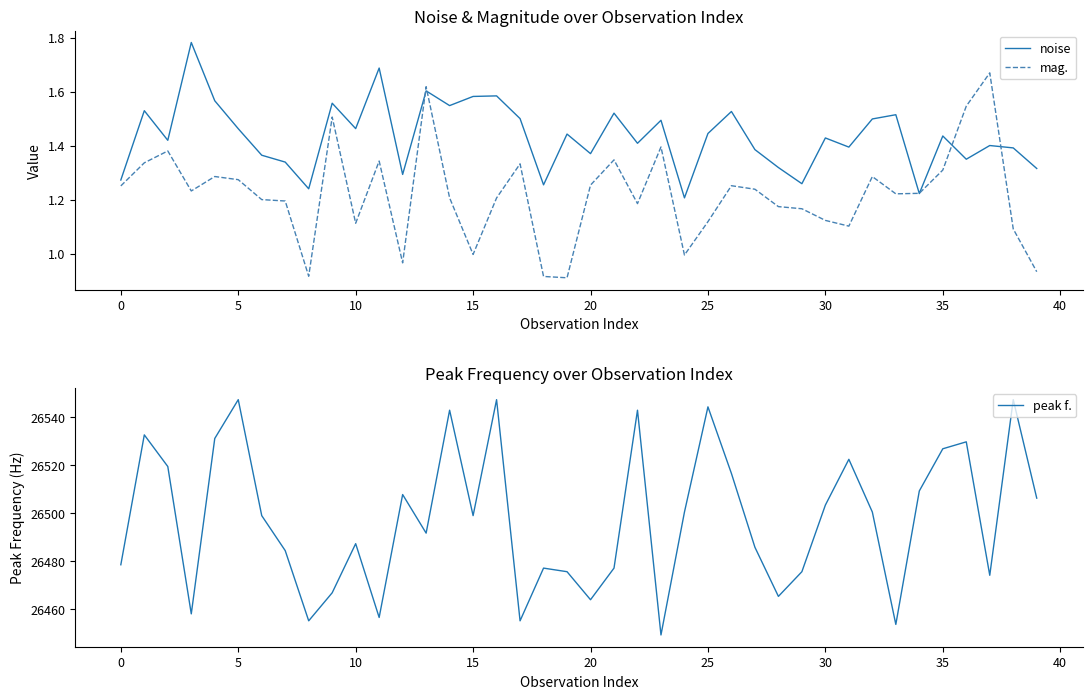

What is the label of the 29th point from the left?

28